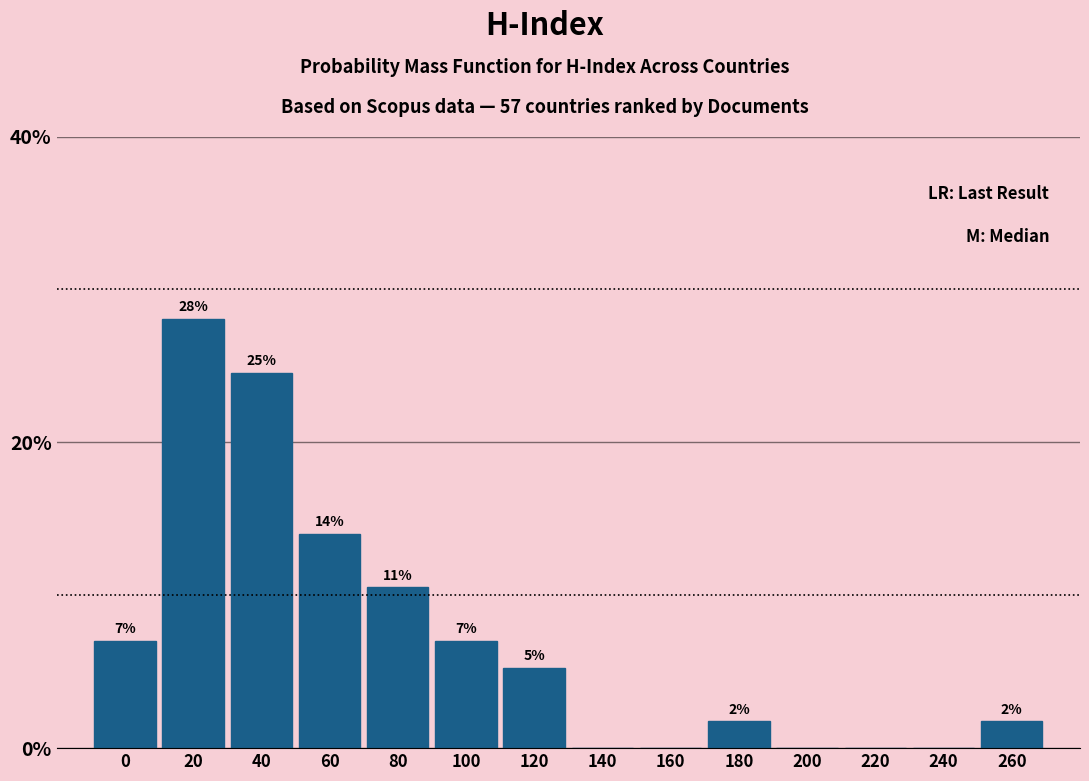

Are the bars horizontal?

No